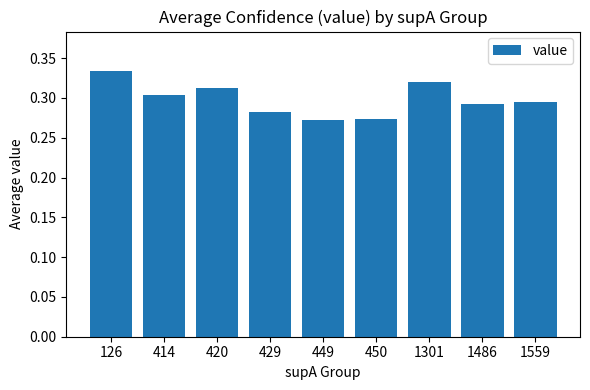

Count the values in the range 0 to 1.

9